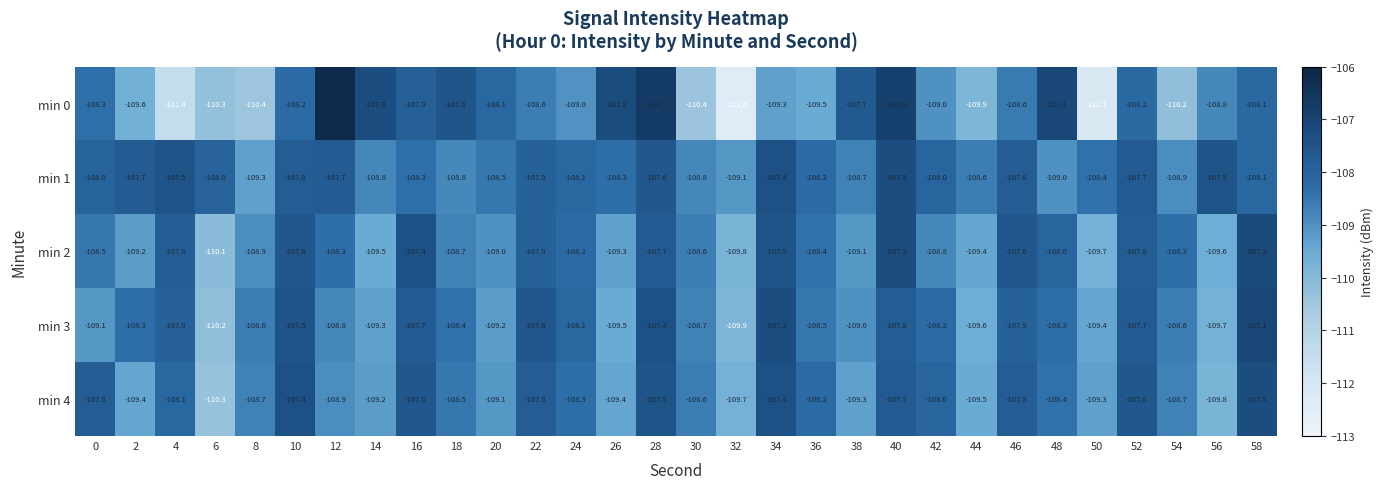

At which label does min 0 first exceed -108?

12